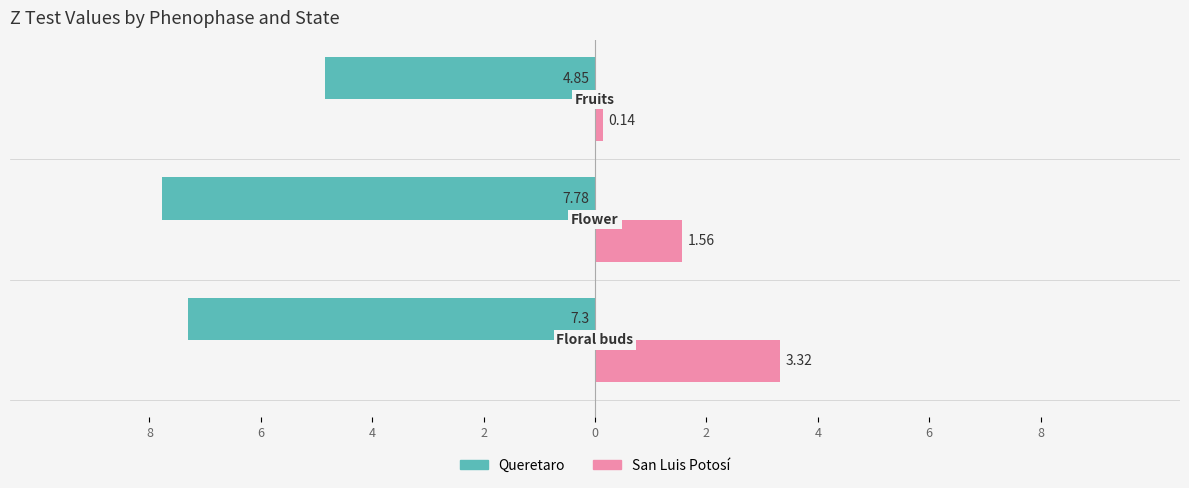

What are all the series names shown in the legend?

Queretaro, San Luis Potosí